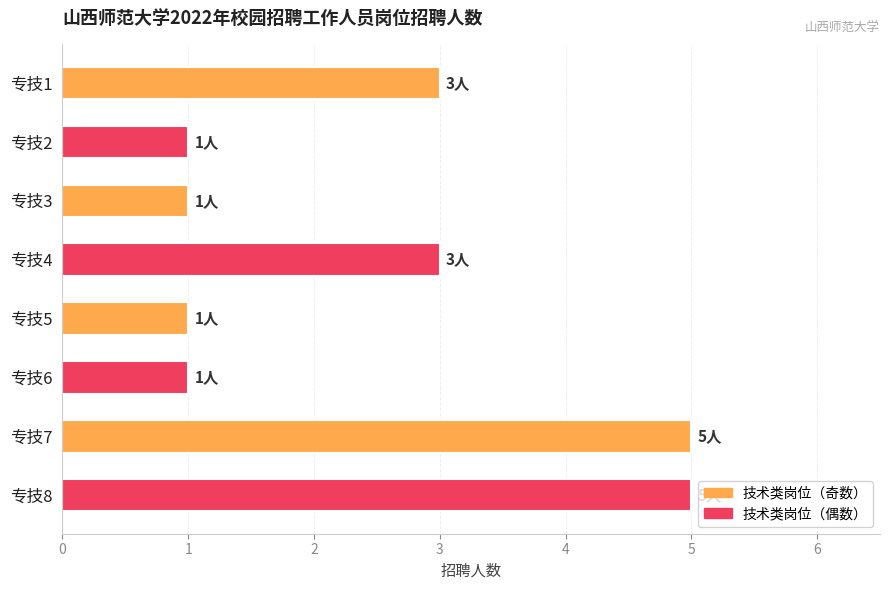

How many categories are shown in the chart?

8